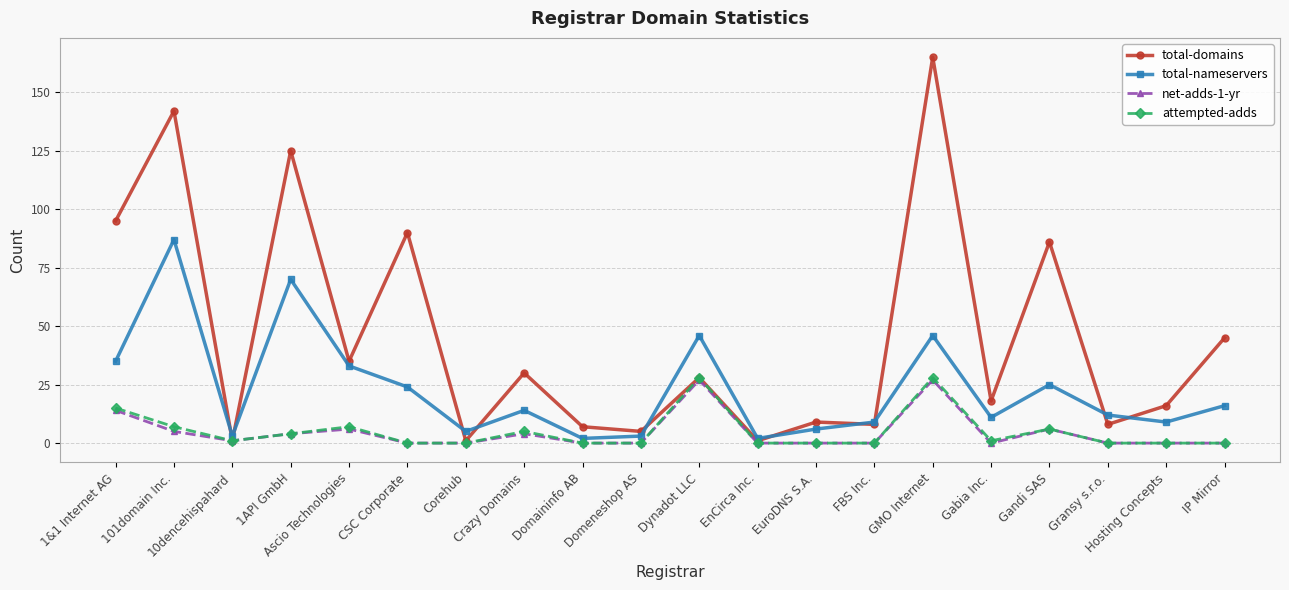

At how many categories does at least one series exceed 113?

3